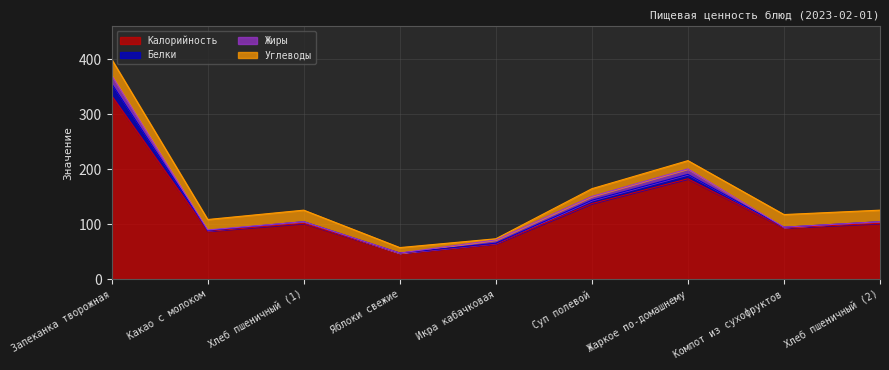

At which label does Калорийность reach its minimum?

Яблоки свежие